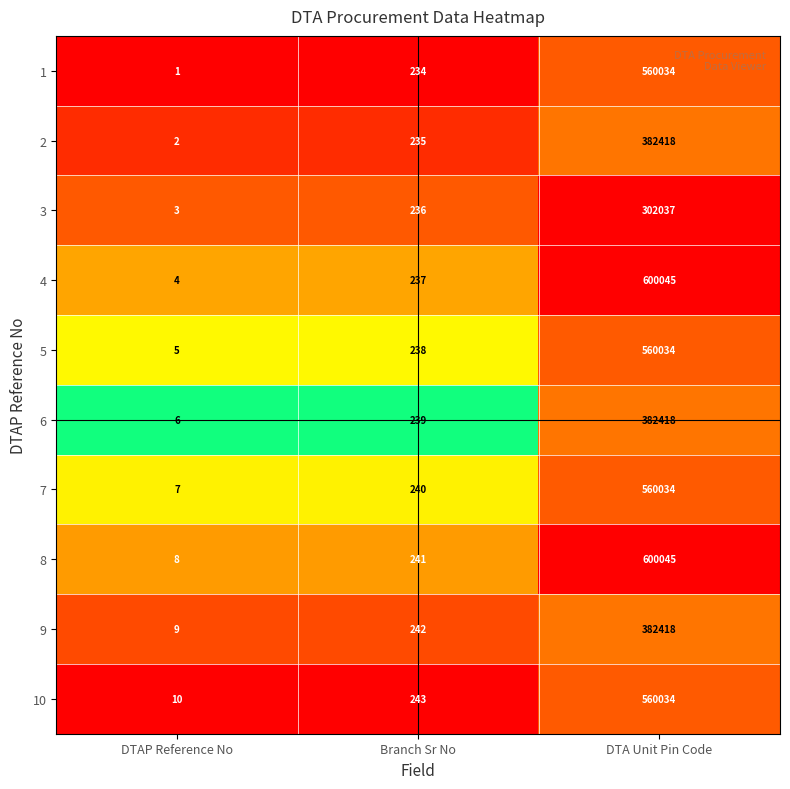

At which label is 6 closest to 191212?

Branch Sr No